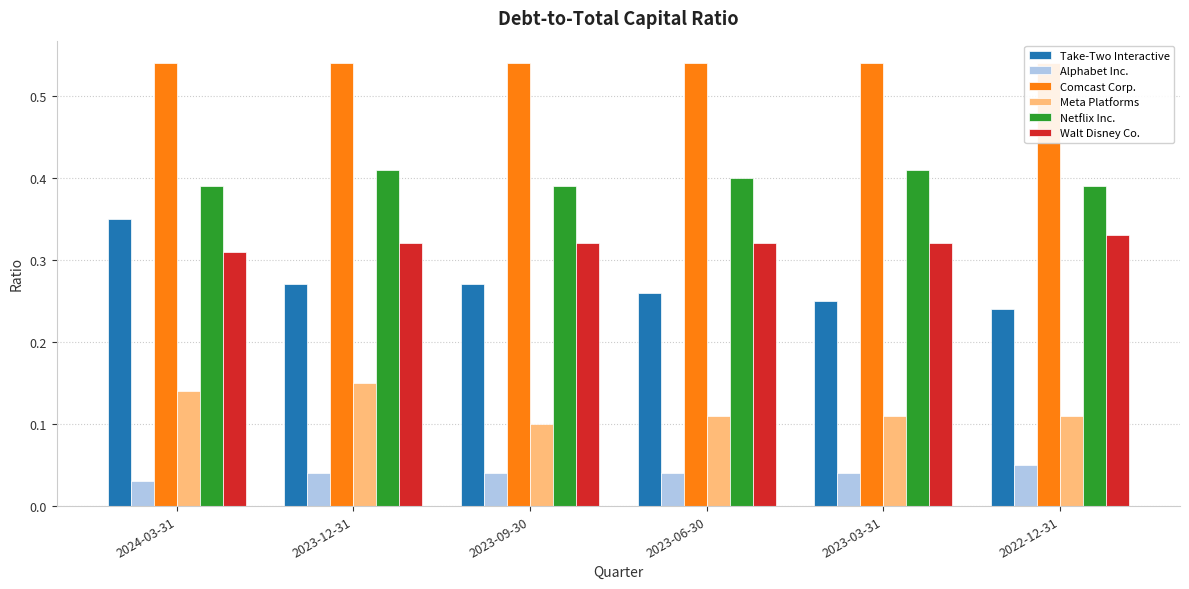

The value of Netflix Inc. at 2023-09-30 is 0.2. True or false?

False